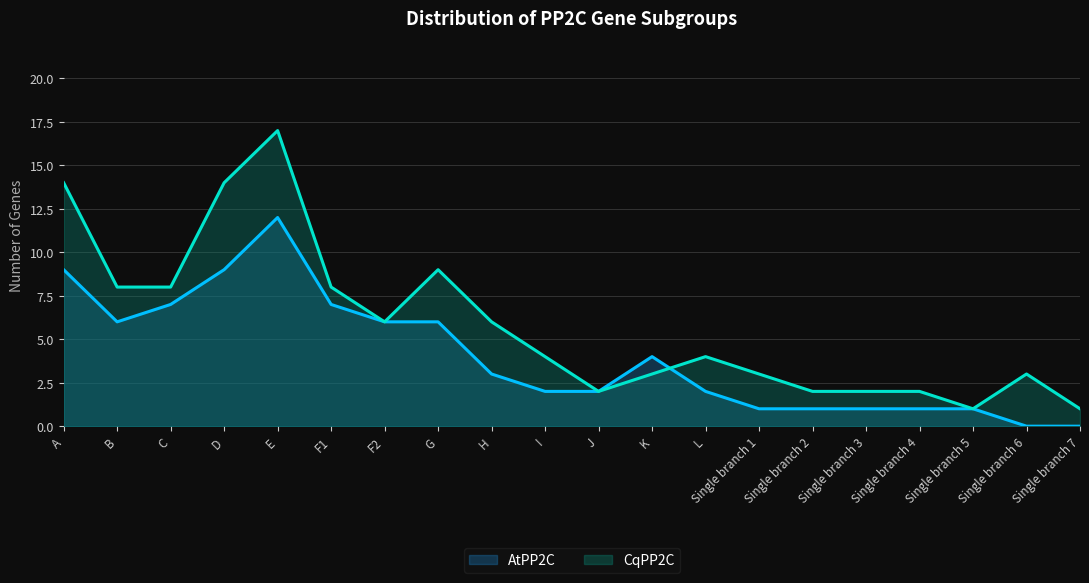

True or false: CqPP2C has a value of 2 at J.

True